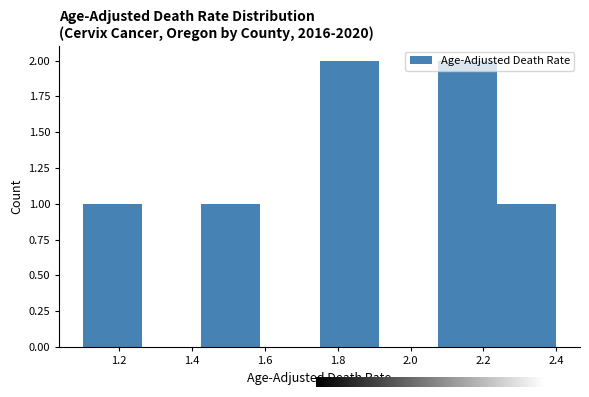

Reading left to right, list every bar in this chart as the range it spans on the x-axis followed by its height. Neither the bar edges nor the heights are printed on the chart, so give them approximately, as read against the axes.

1.10 to 1.26: 1
1.26 to 1.42: 0
1.42 to 1.58: 1
1.58 to 1.76: 0
1.76 to 1.92: 2
1.92 to 2.08: 0
2.08 to 2.24: 2
2.24 to 2.40: 1